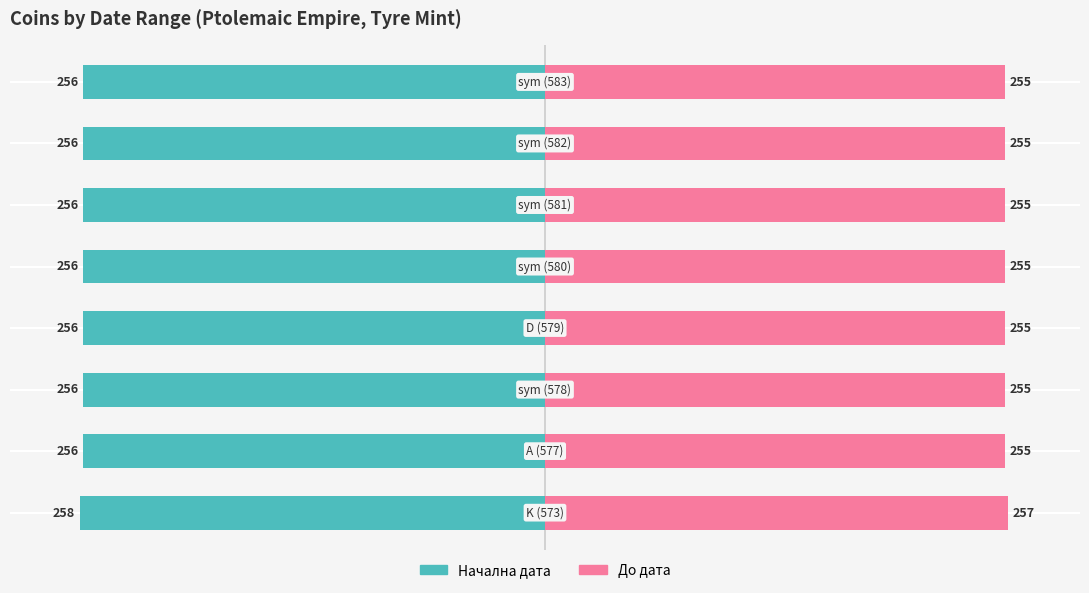

Between 0 and 6, which series saw the biggest shift?

До дата